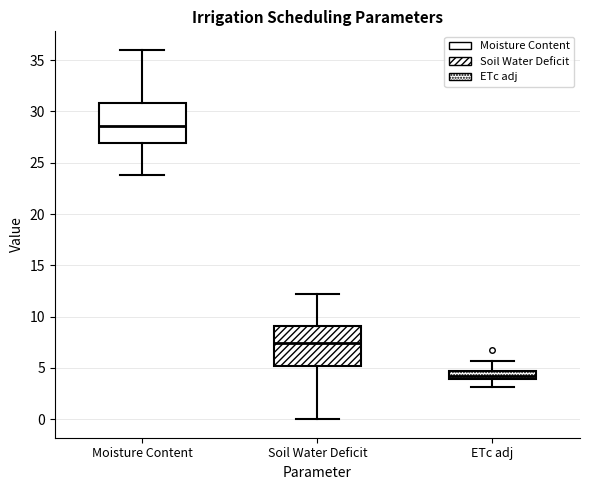

Which box has the lowest median line?

ETc adj